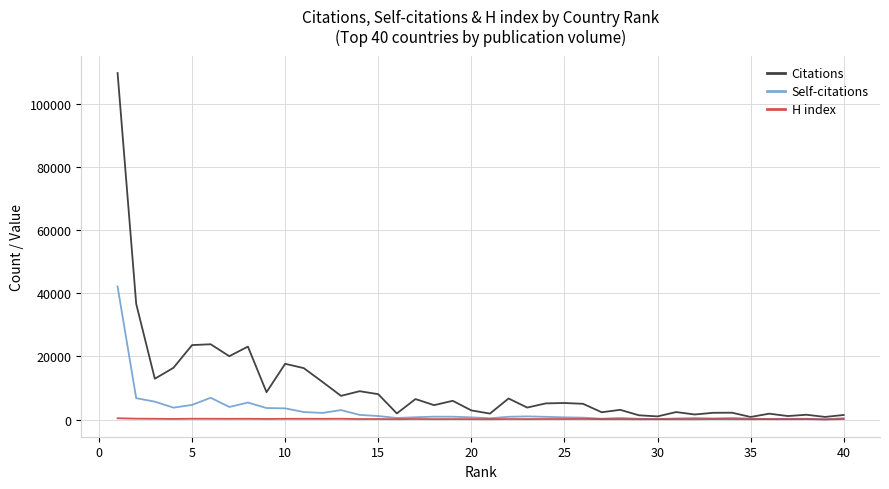

What are all the series names shown in the legend?

Citations, Self-citations, H index